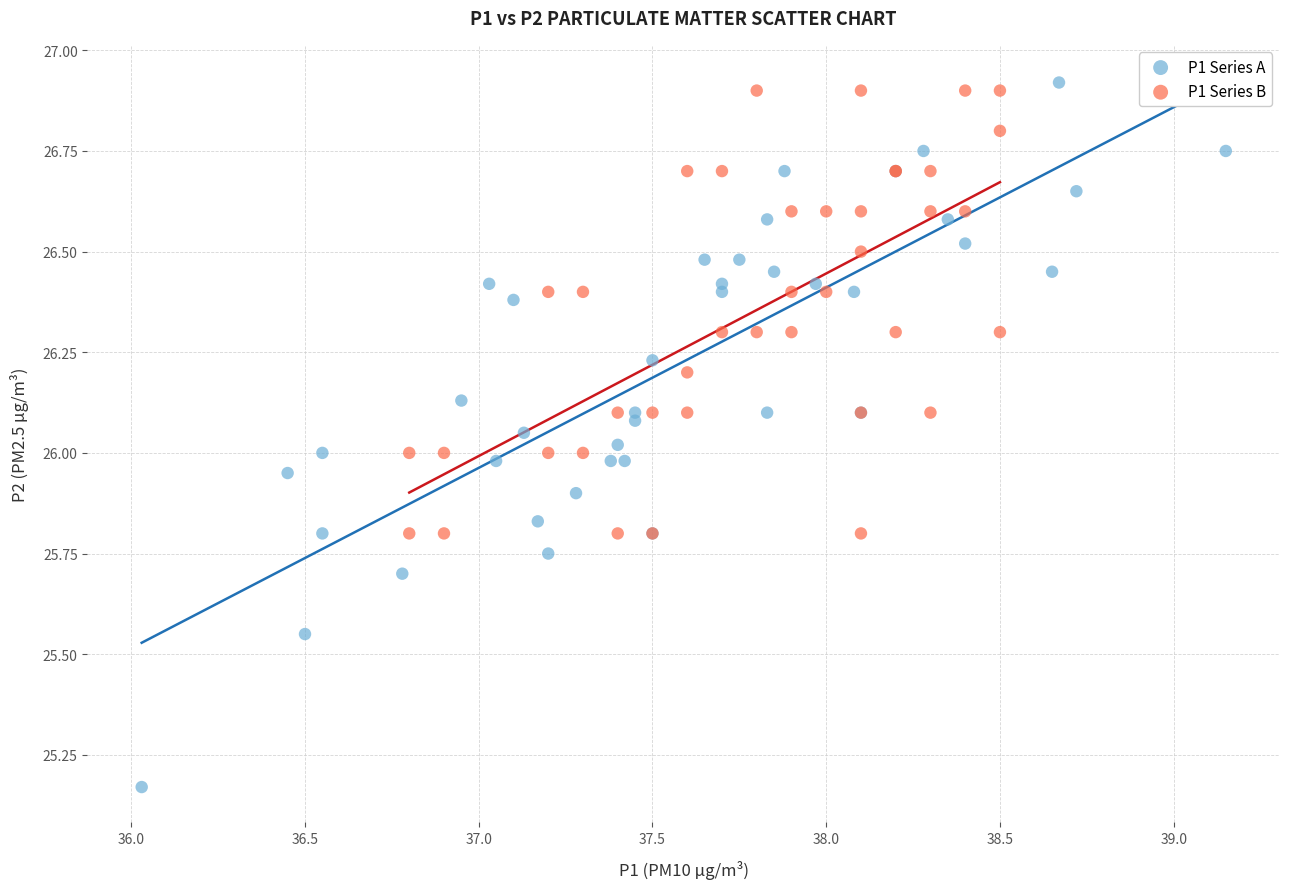

Which series reaches the minimum Y coordinate?

P1 Series A